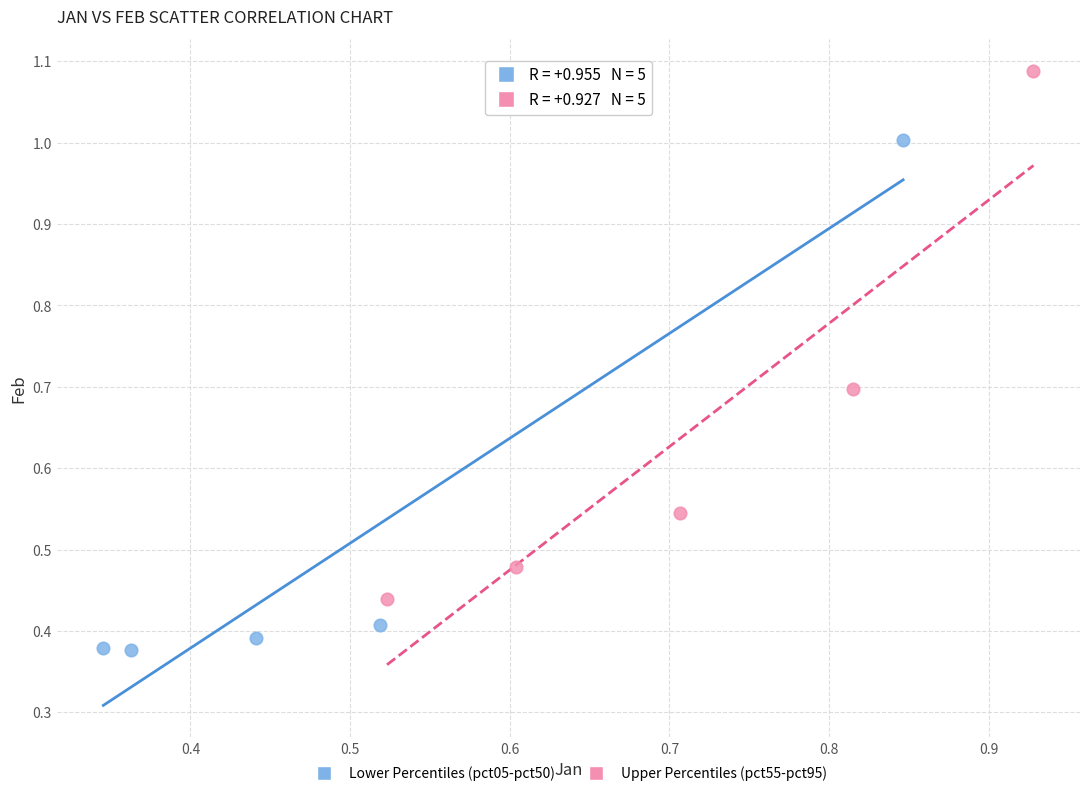

Which series contains the lowest Y value?

Lower Percentiles (pct05-pct50)